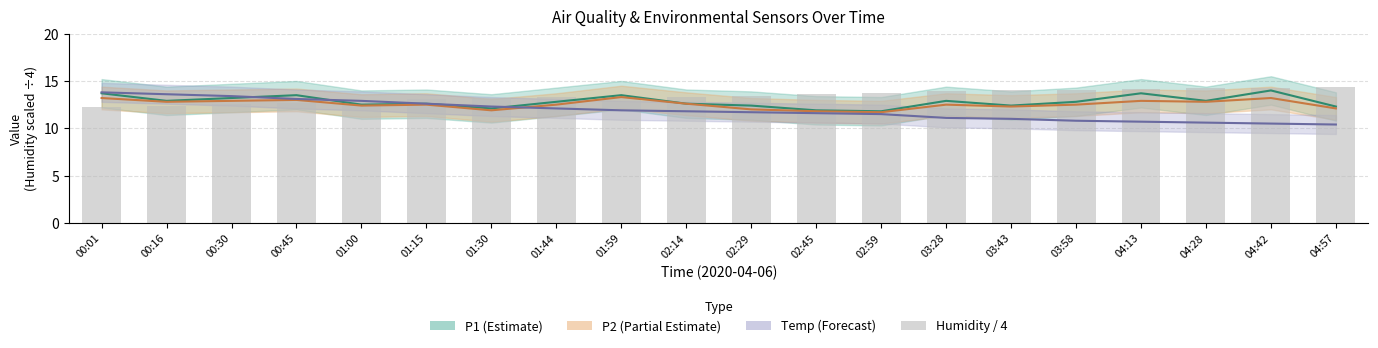

How many groups of bars are there?

20